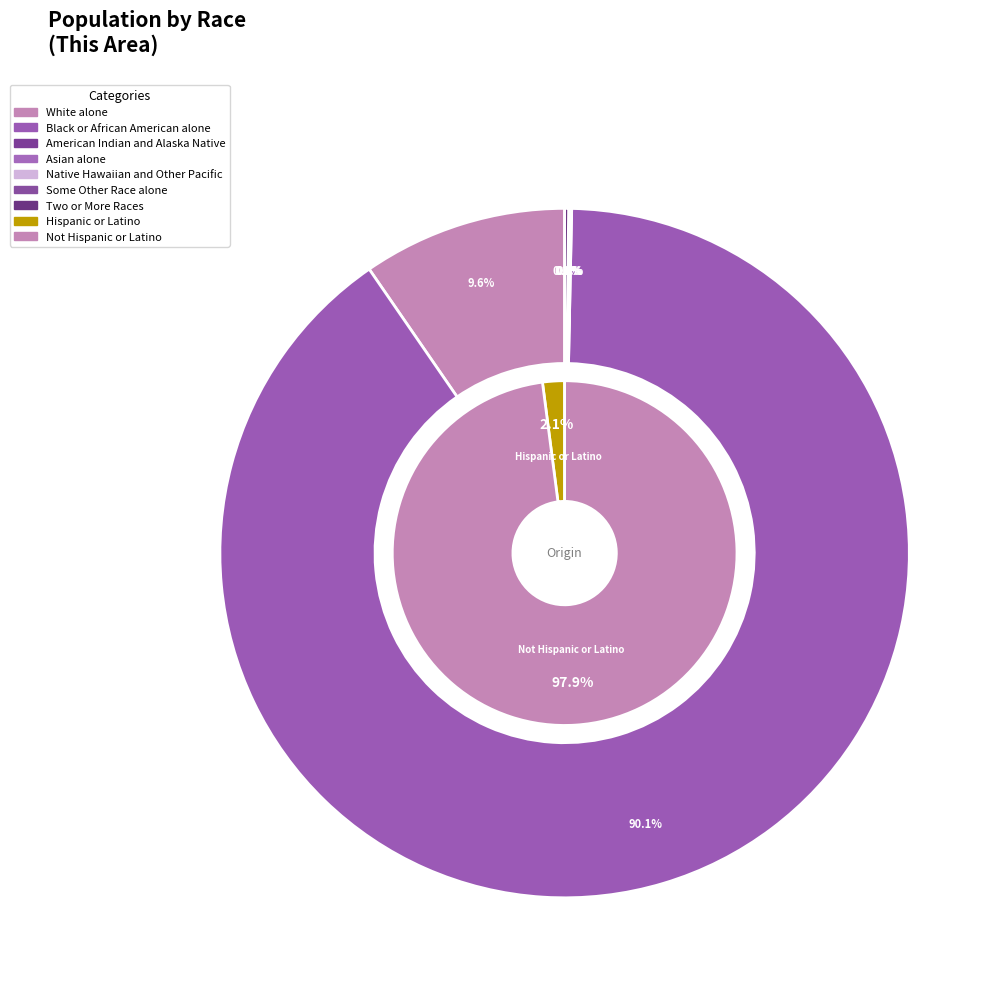

To the nearest percent, what percentage of the pie is White alone?

10%